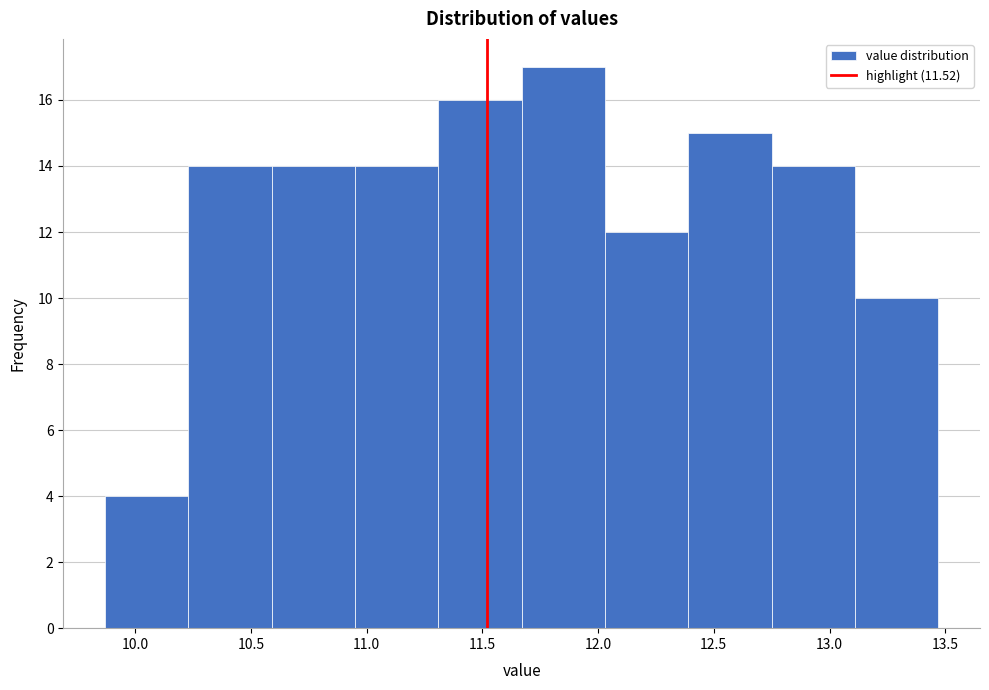

What is the height of the bar covering 10.59 to 10.95 on the x-axis? Neither the bar edges nor the heights are printed on the chart, so give them approximately, as read against the axes.

14